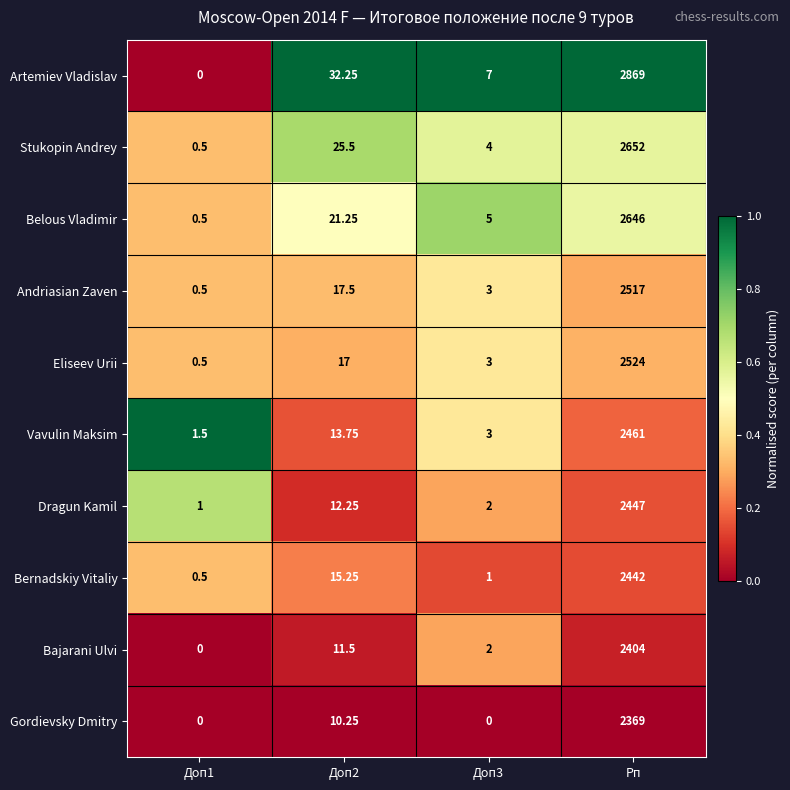

At Рп, list the series in order from largest to smallest.

Artemiev Vladislav, Stukopin Andrey, Belous Vladimir, Eliseev Urii, Andriasian Zaven, Vavulin Maksim, Dragun Kamil, Bernadskiy Vitaliy, Bajarani Ulvi, Gordievsky Dmitry